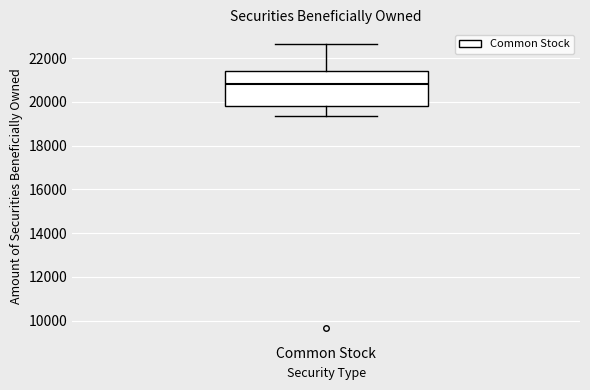

Transcribe this box plot: give where the median line is, the range the box spans, and where the two whiskers end, as read against the y-axis. The values are not printed on the chart, so give them approximately, as read against the axis.

median 20800, box 19800 to 21400, whiskers 19400 to 22600